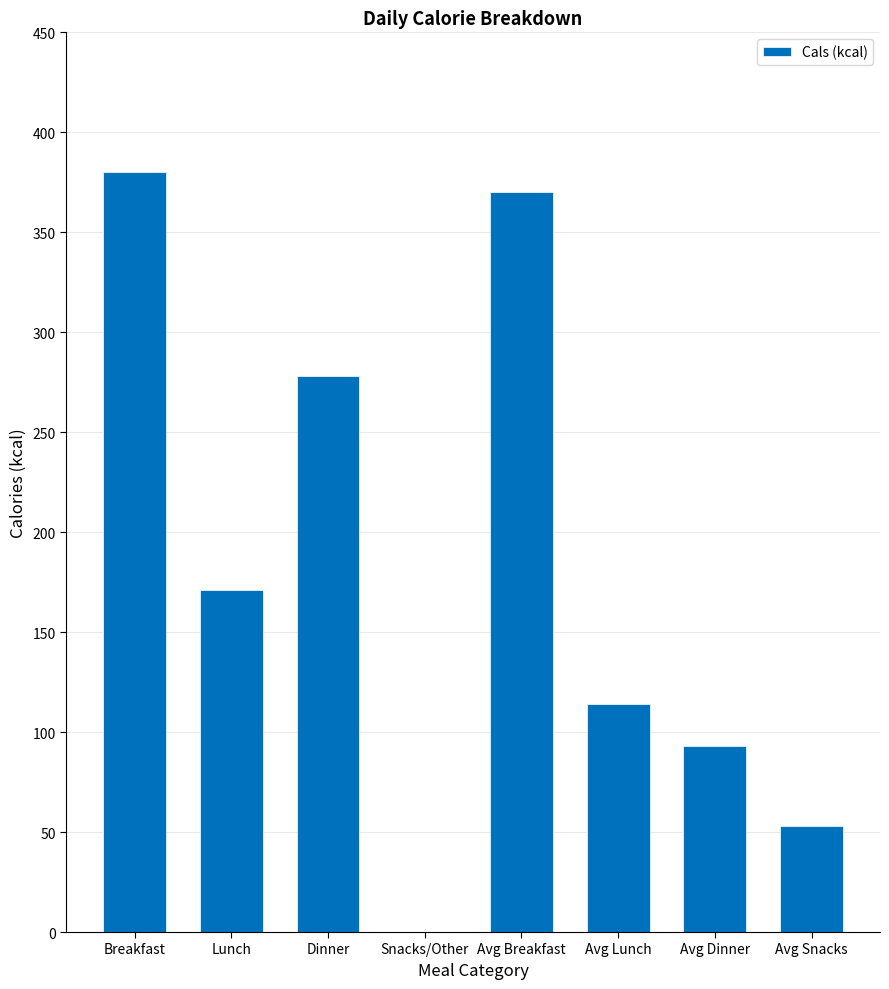

How many values are above zero?

7